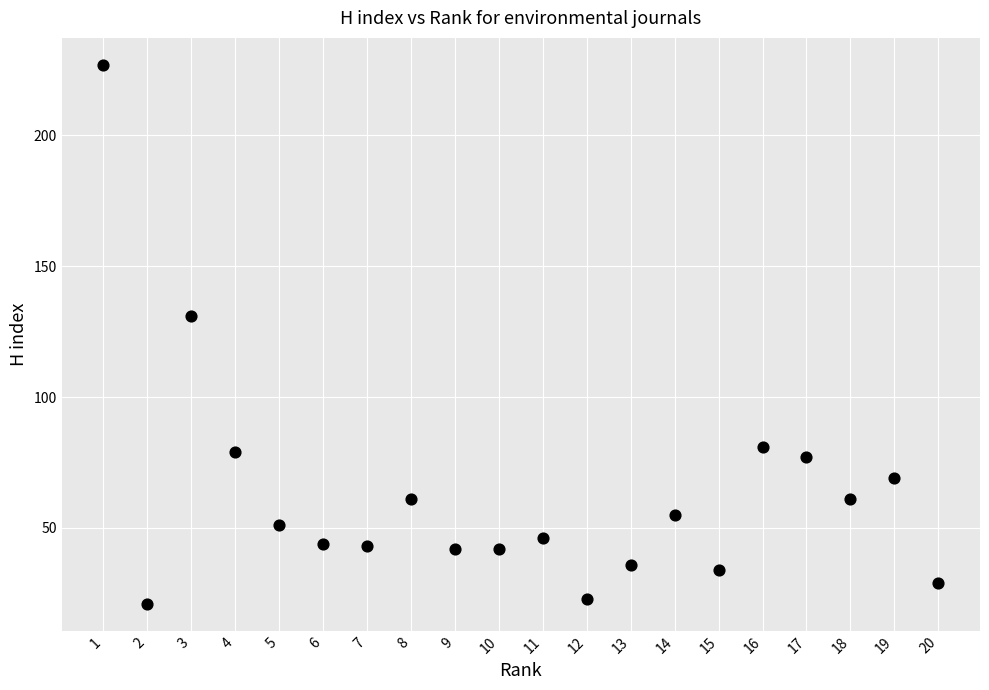

What is the range of Y values (max minus min)?

206